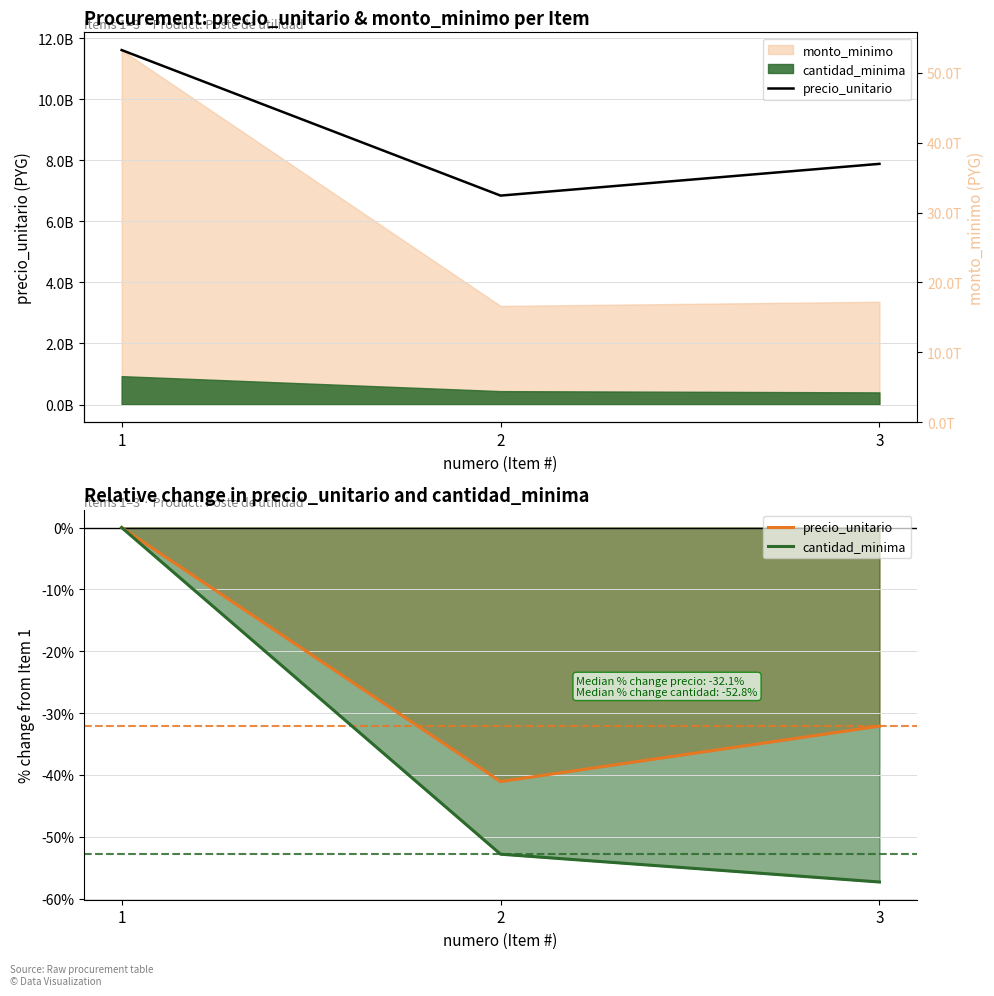

How many negative values does the precio_unitario series have?

2